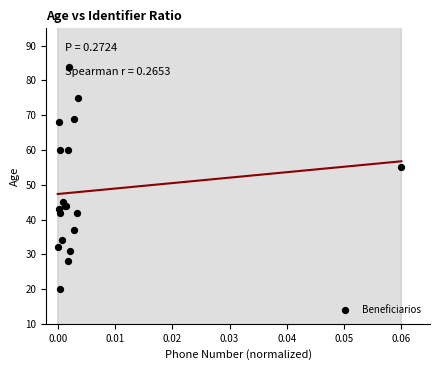

What Y value in the scatter plot is closest to 52?

55